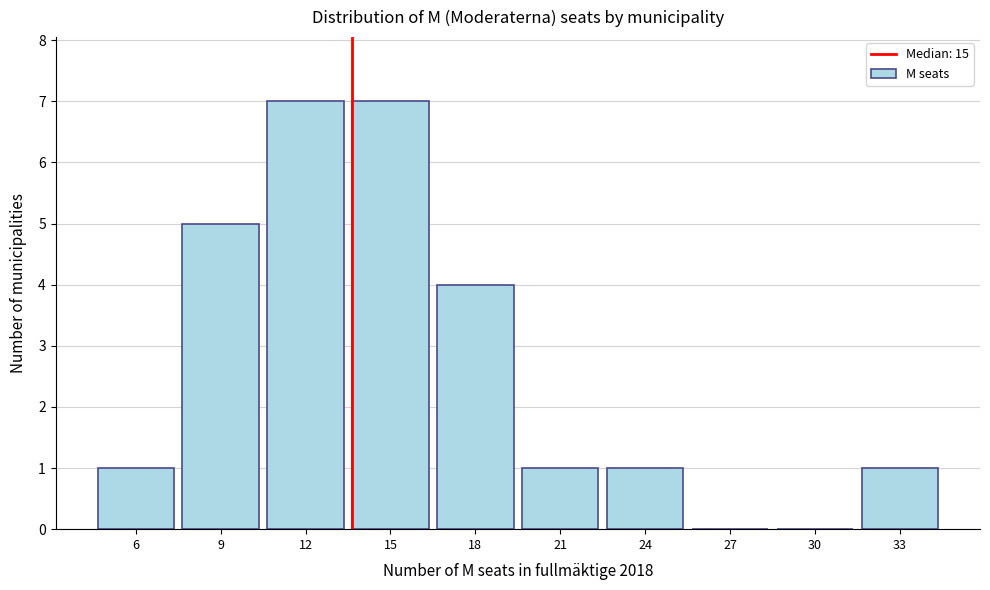

Reading left to right, transcribe all the data shown in this chart.

6=1	9=5	12=7	15=7	18=4	21=1	24=1	27=0	30=0	33=1